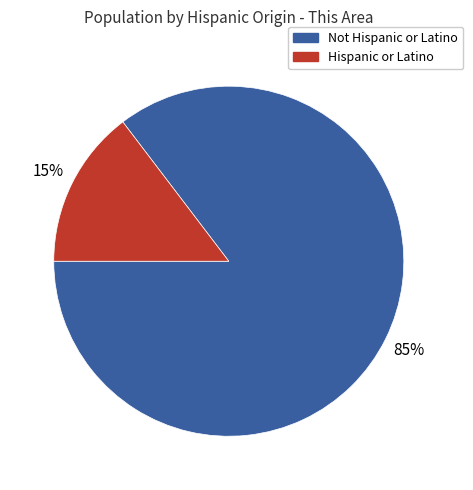

Combined, do Hispanic or Latino and Not Hispanic or Latino account for over 50%?

Yes